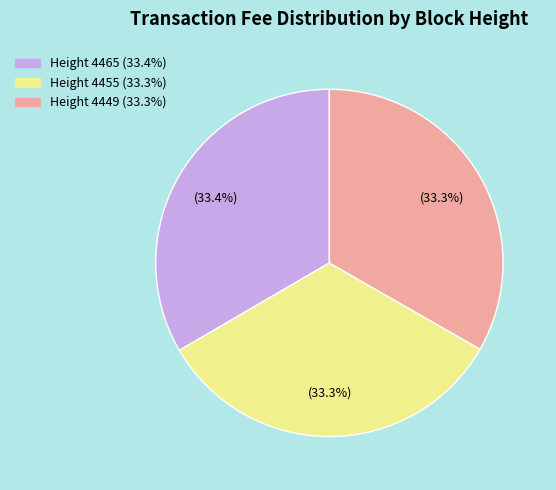

What is the ratio of the value at Height 4449 to the value at Height 4465?

1.0